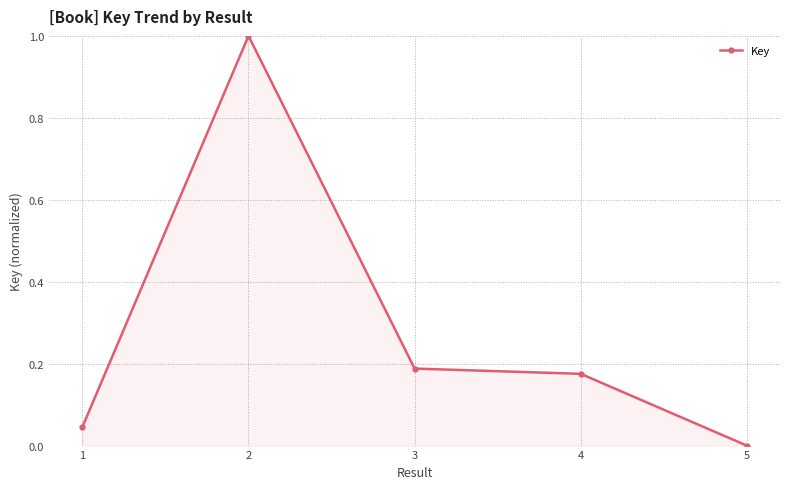

What is the approximate value at 2?

1.0